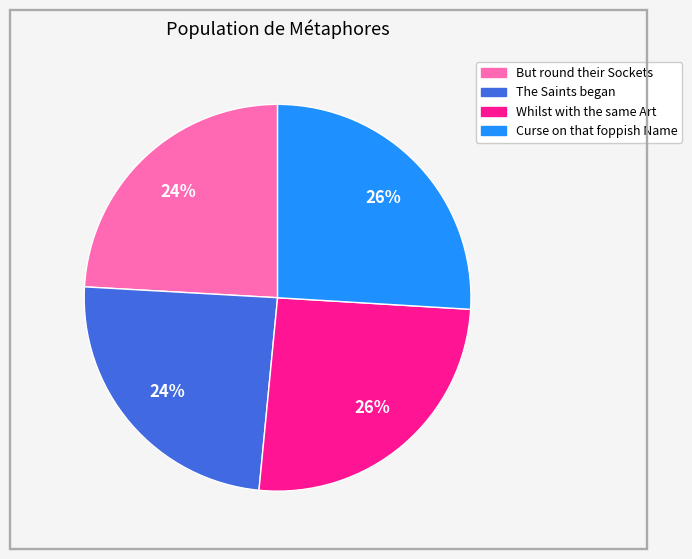

Count the number of slices in the pie.

4